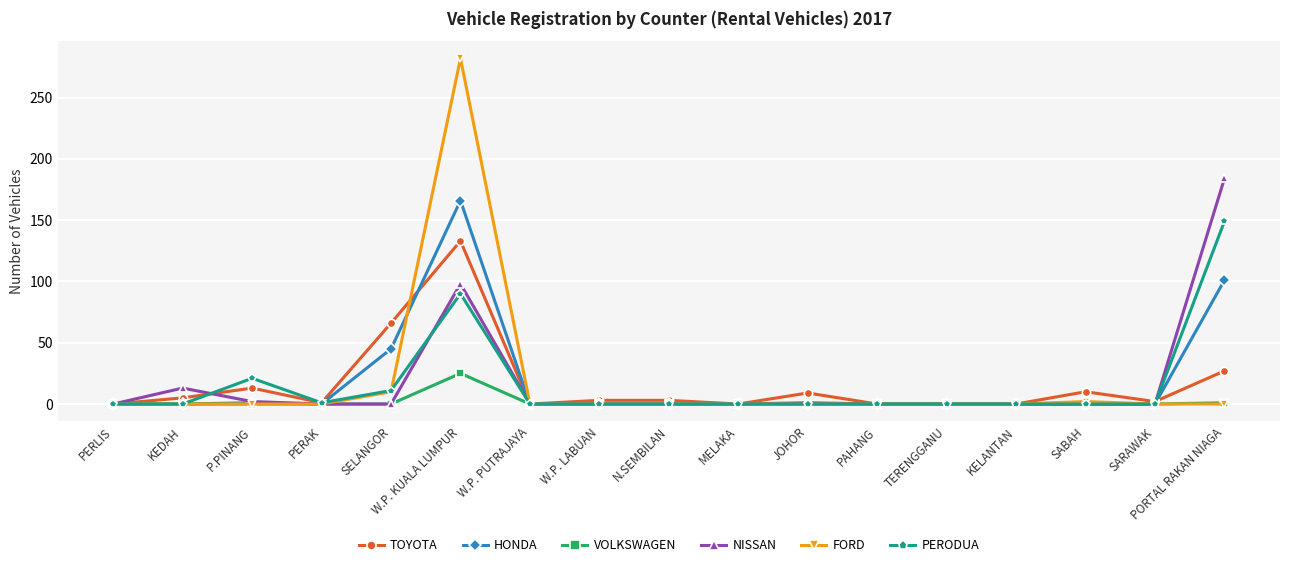

What is the highest value of the NISSAN series?

184